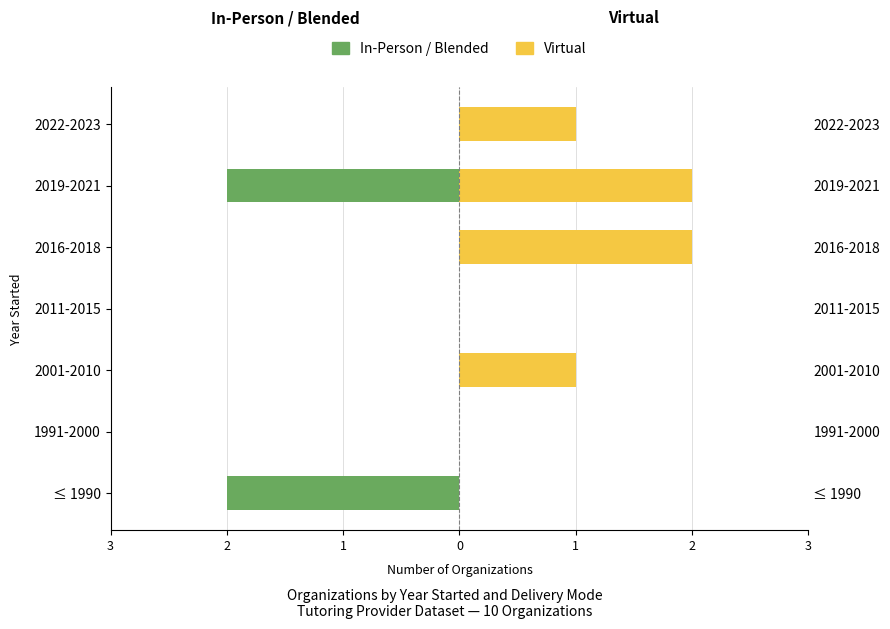

Is it true that Virtual equals 3 at 2016-2018?

False